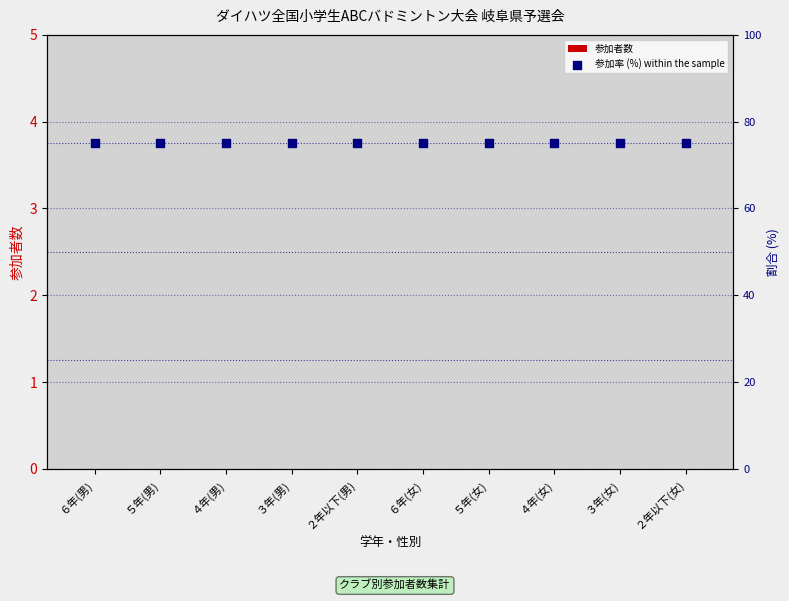

What are all the series names shown in the legend?

参加者数, 参加率 (%) within the sample